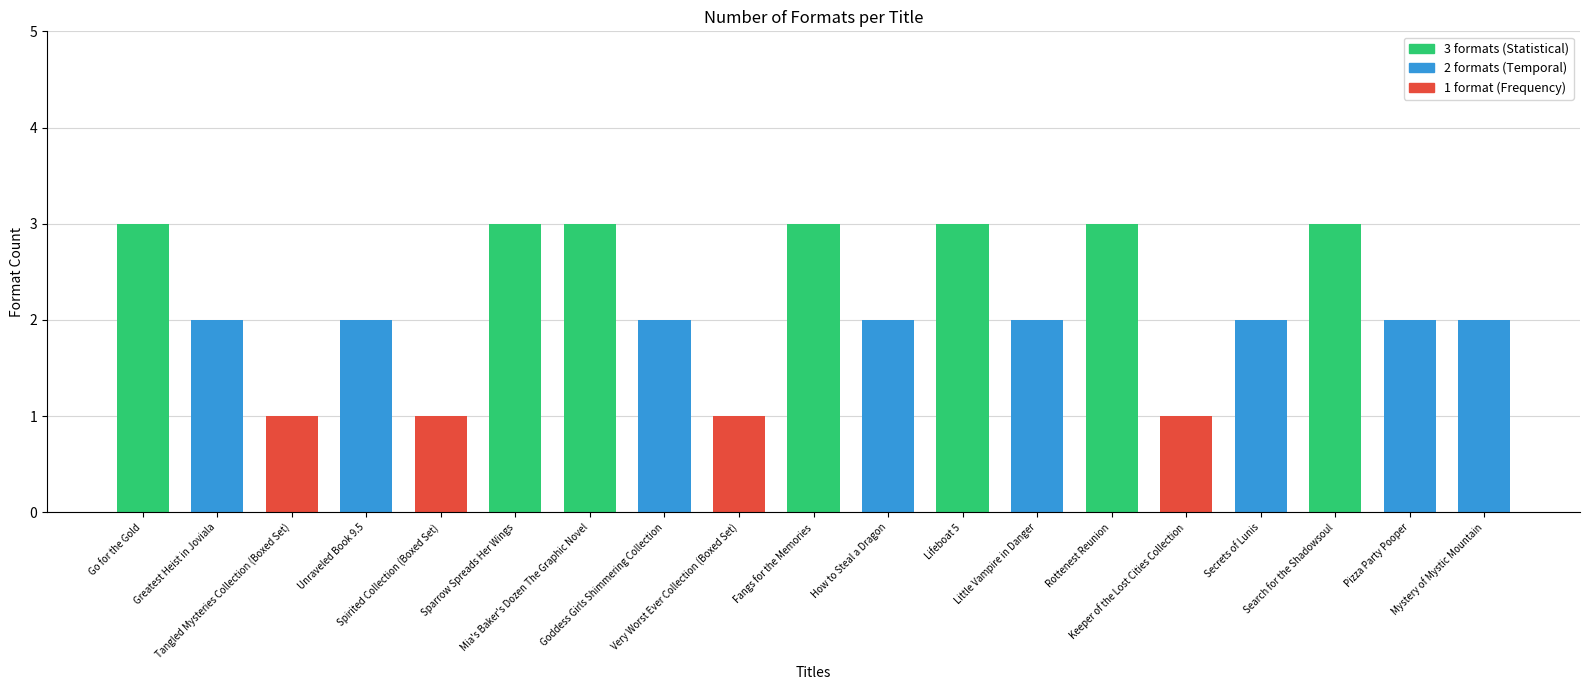

Are the bars horizontal?

No